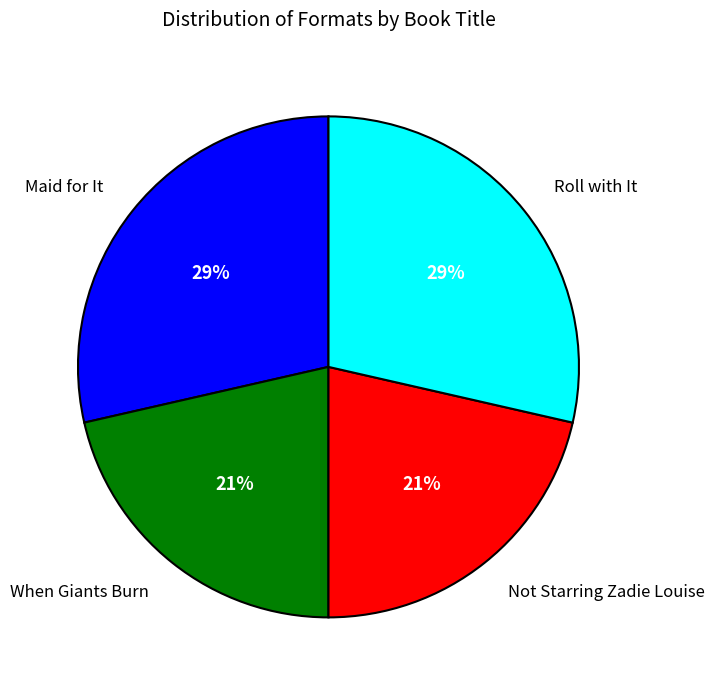

True or false: Maid for It accounts for 29% of the total.

True